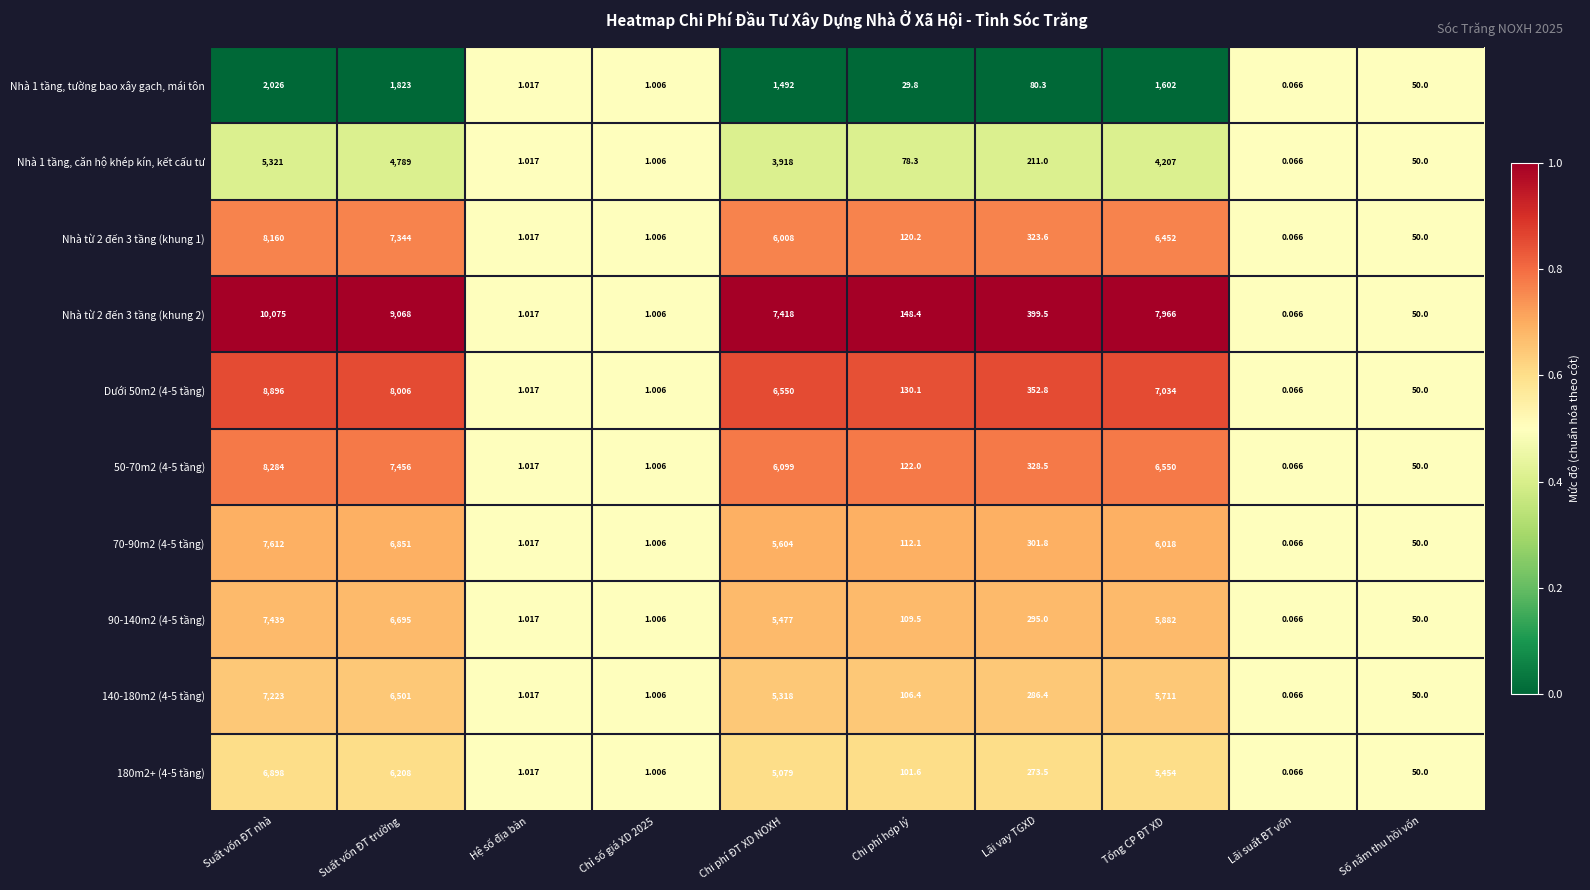

At which category is the sum across all series the highest?

Suất vốn ĐT nhà